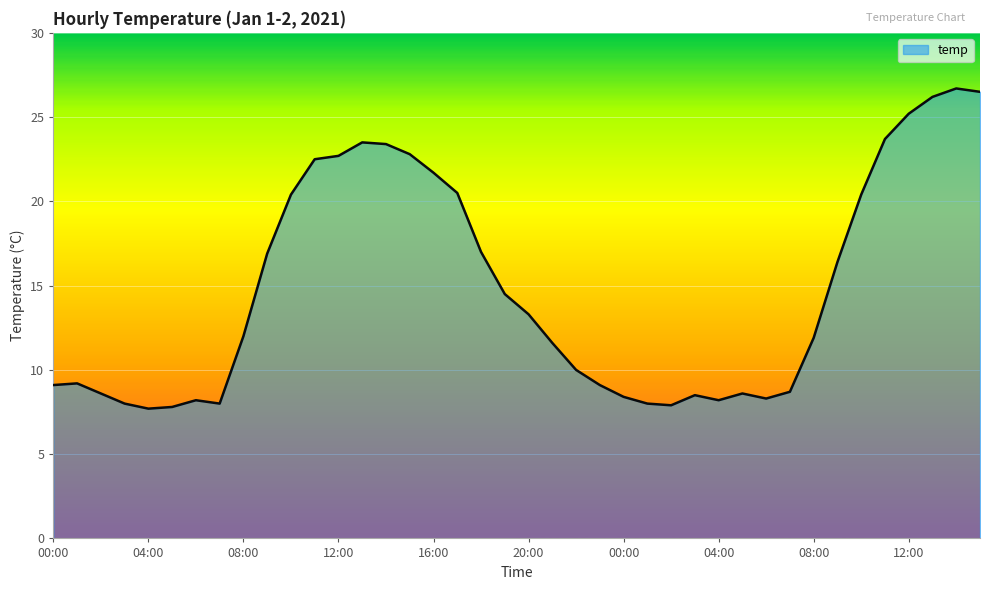

What is the maximum value shown in the chart?

26.7